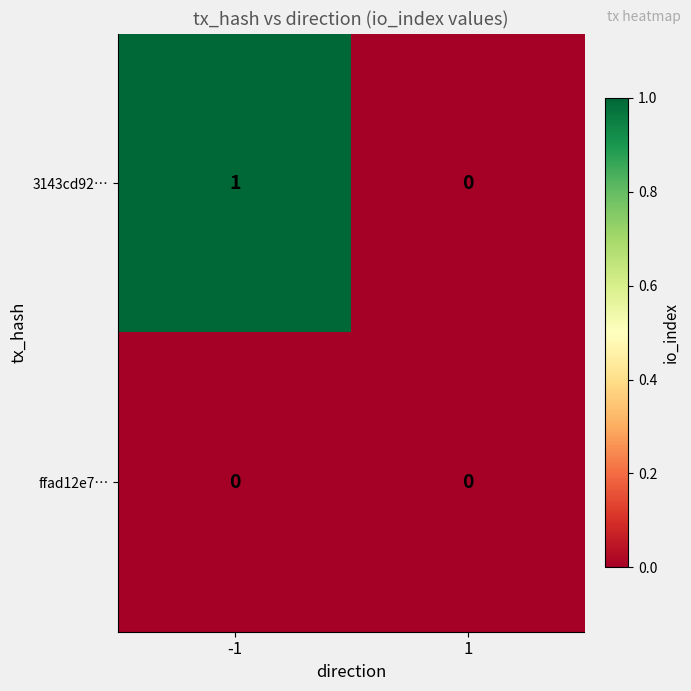

List the series in order of their overall mean, lowest first.

ffad12e7…, 3143cd92…